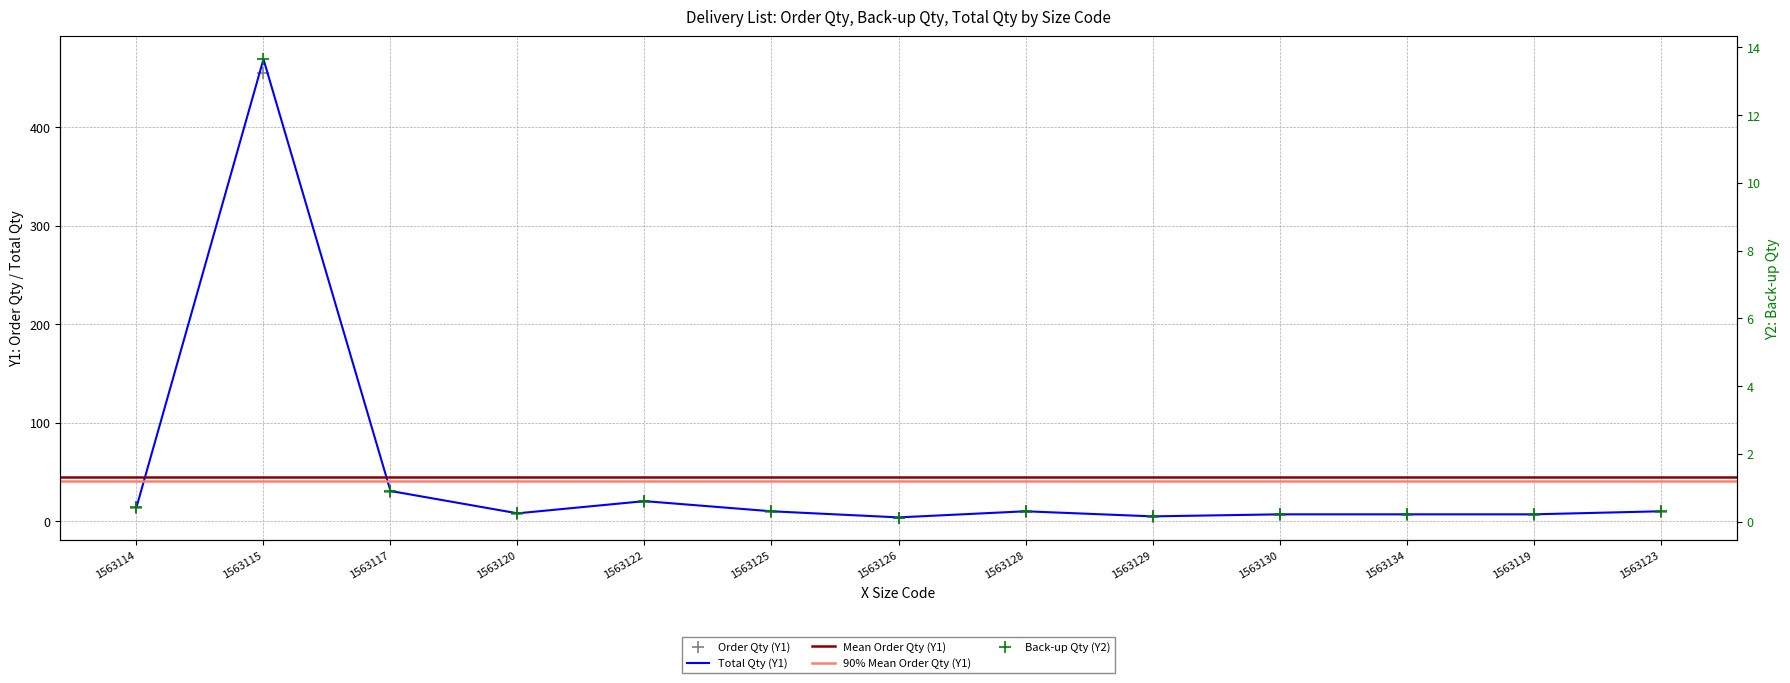

Which series has the largest Y range (max minus min)?

Order Qty